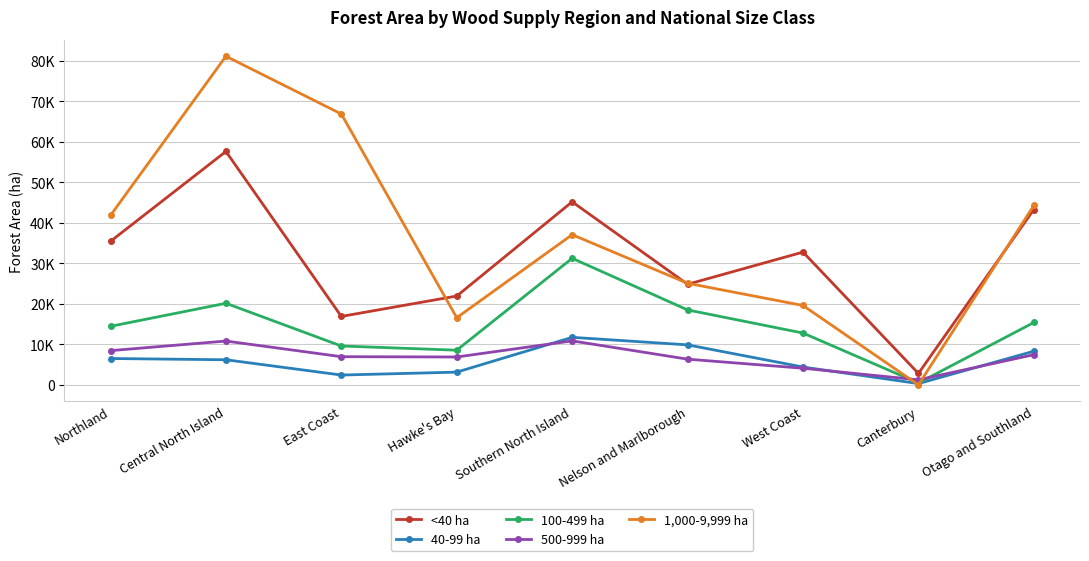

Which series has the widest spread of values?

1,000-9,999 ha